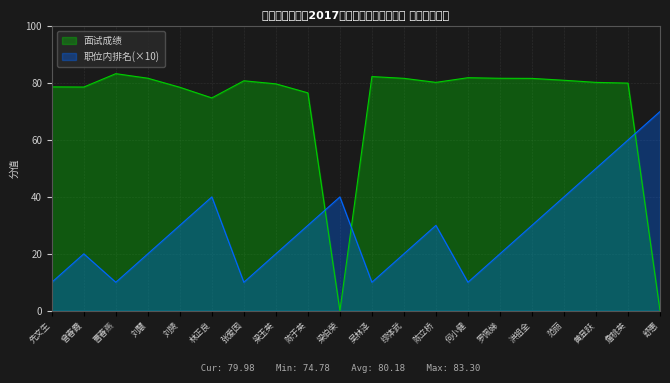

True or false: 职位内排名 has more than 0 interior local peaks.

True